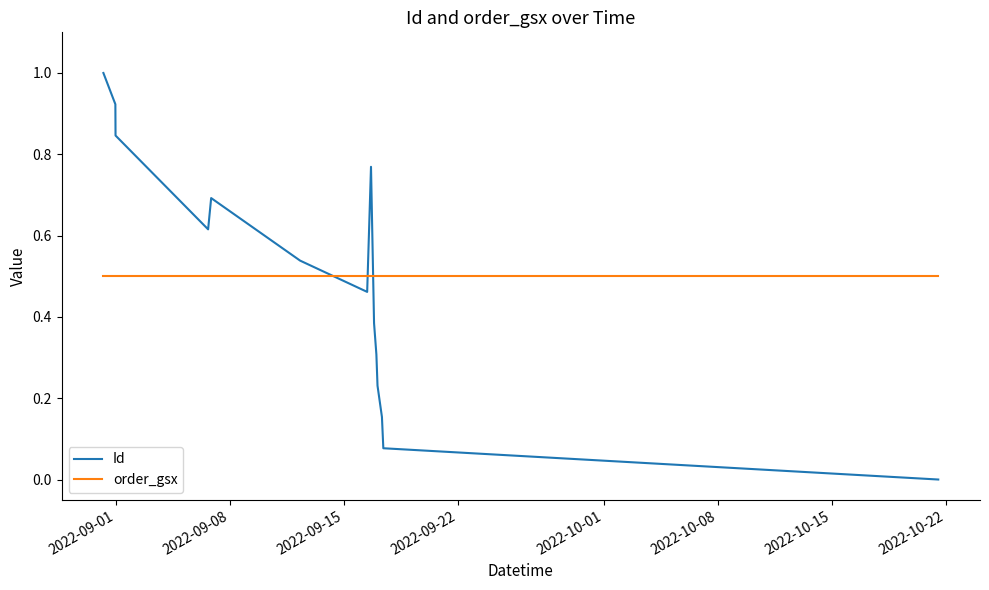

List the series in order of their peak value, lowest first.

order_gsx, Id